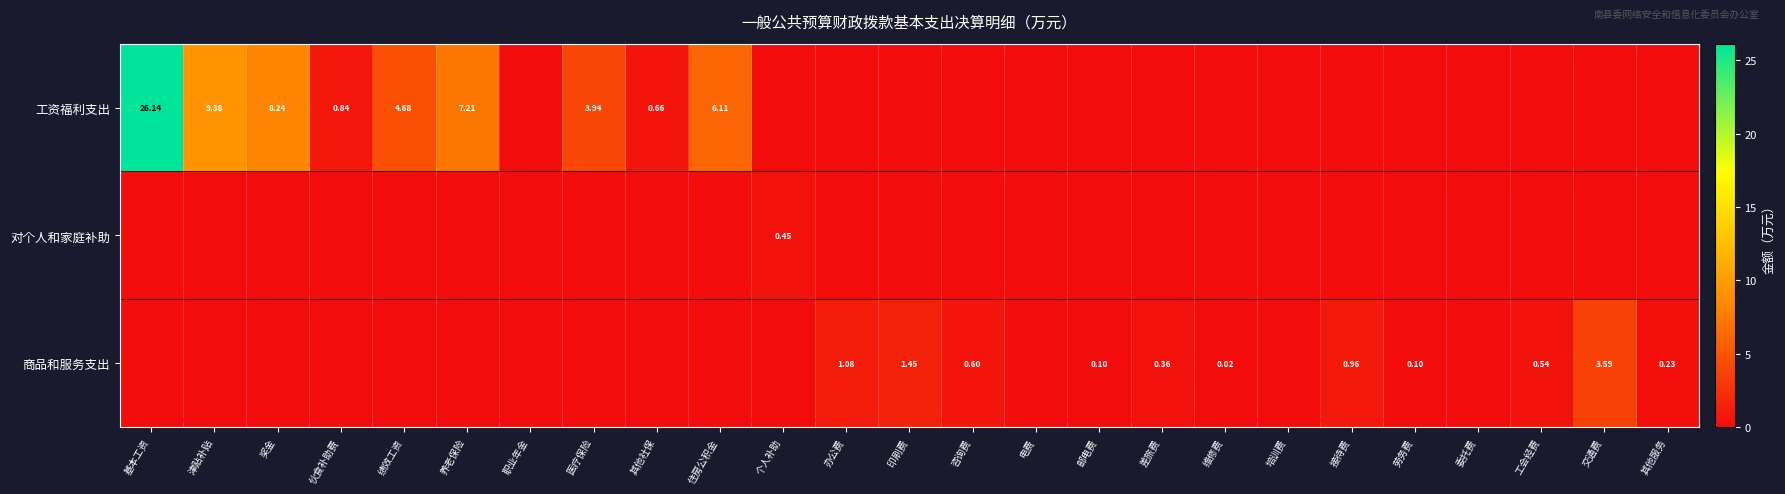

At which category is the sum across all series the highest?

基本工资